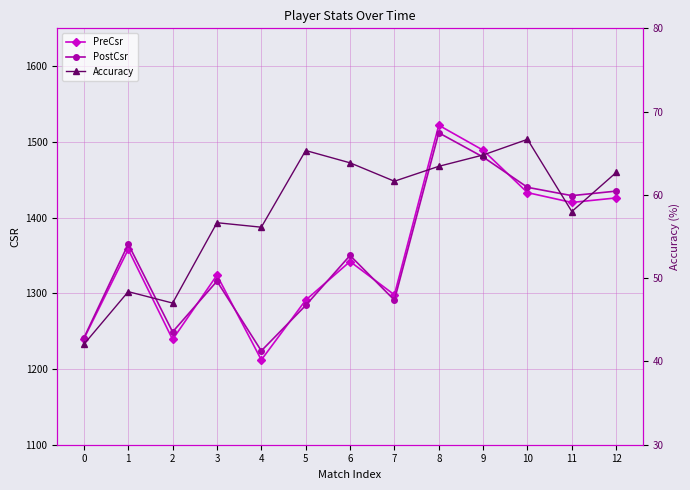

At which category does PreCsr reach its first local valley?

2